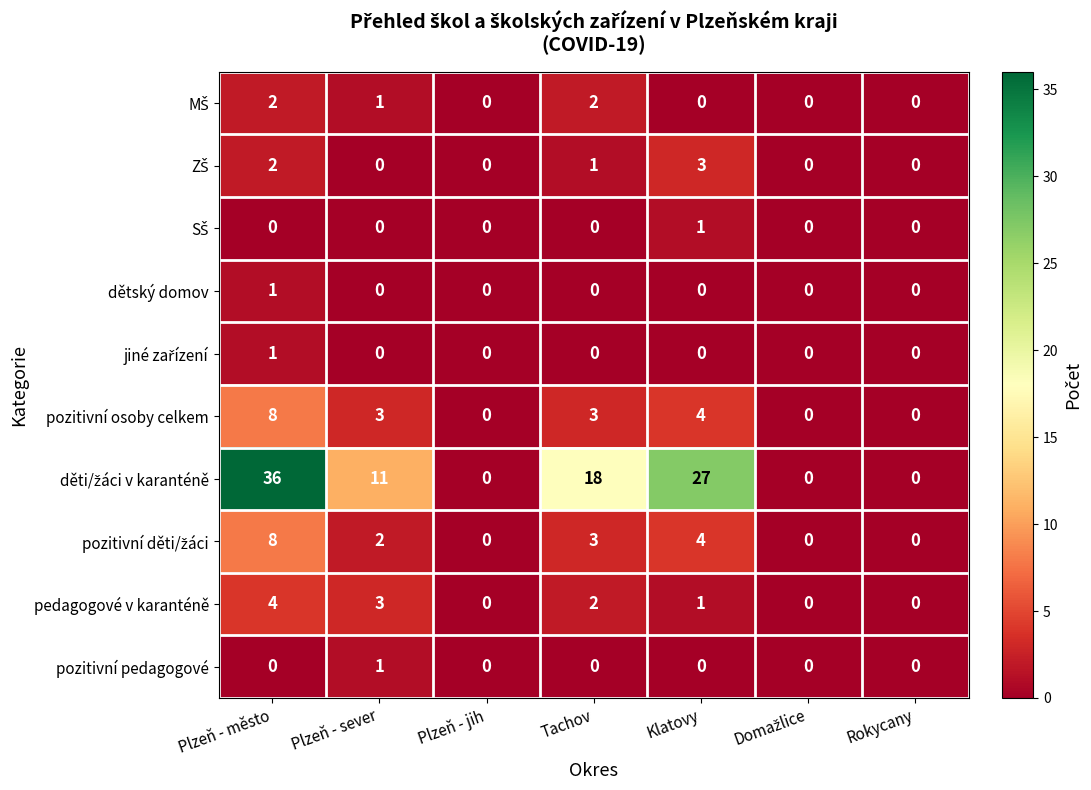

What is the sum of all pozitivní osoby celkem values?

18